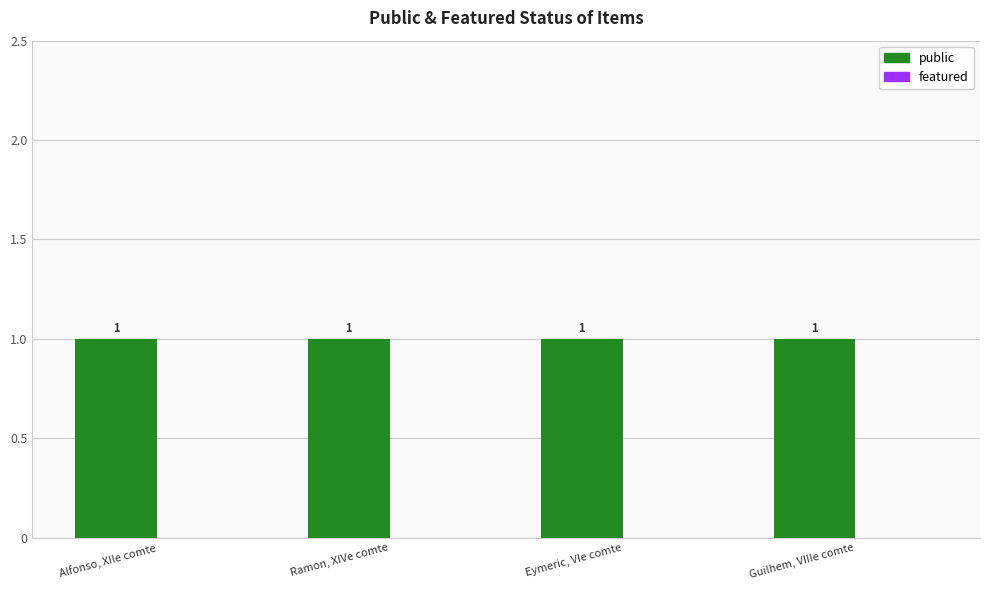

At which label is public closest to 1?

Alfonso, XIIe comte